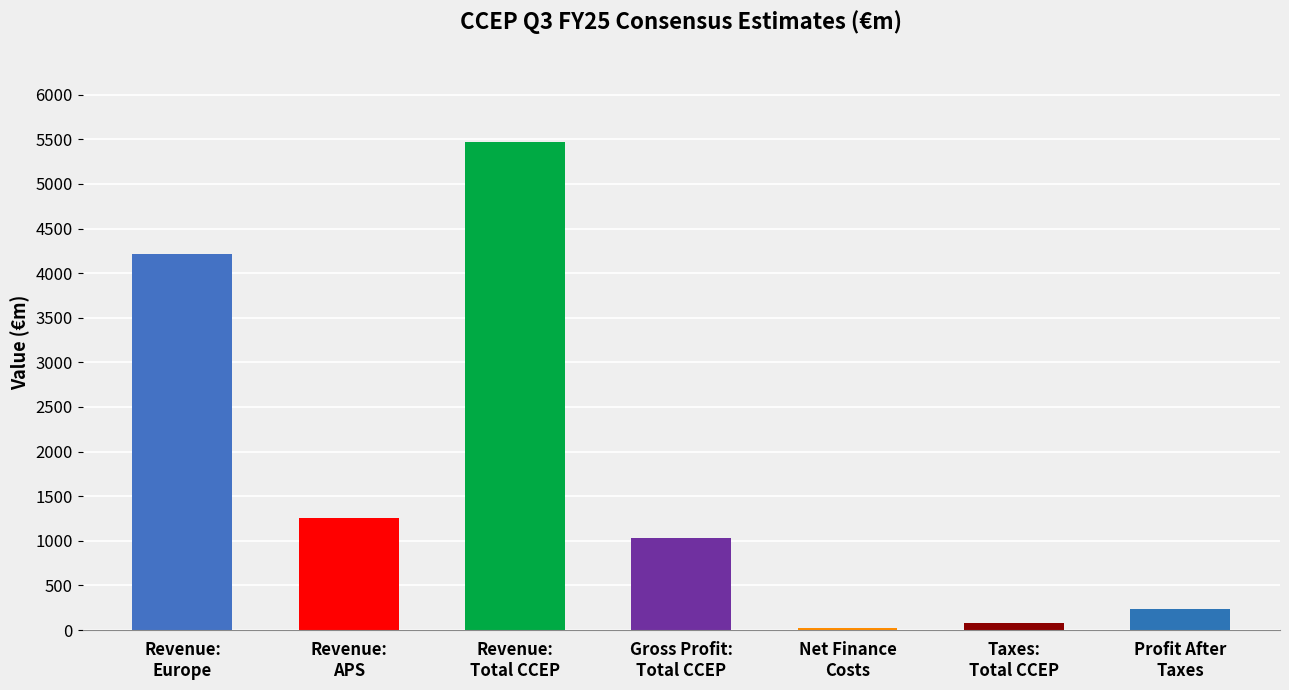

What is the smallest value displayed?

19.6